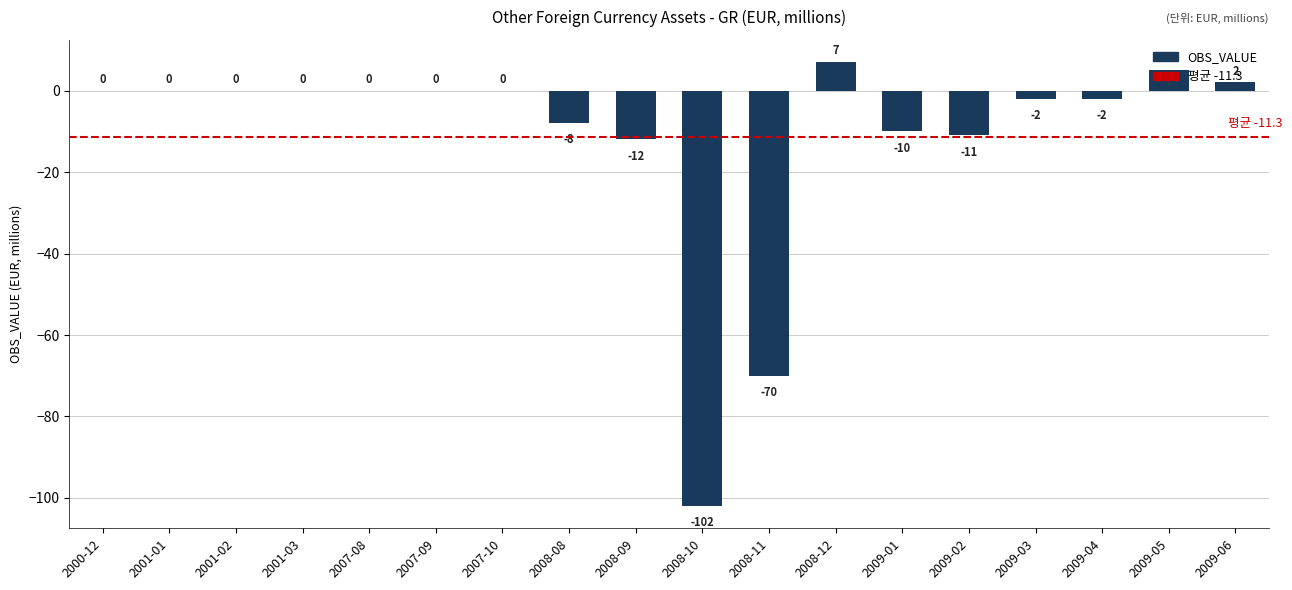

The value at 2008-08 is -8. True or false?

True